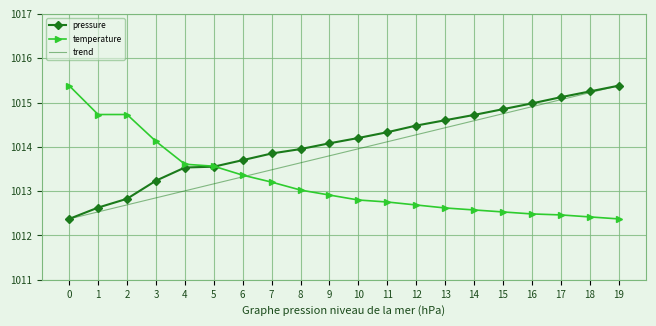

True or false: temperature has a value of 1013.0 at 8.

True